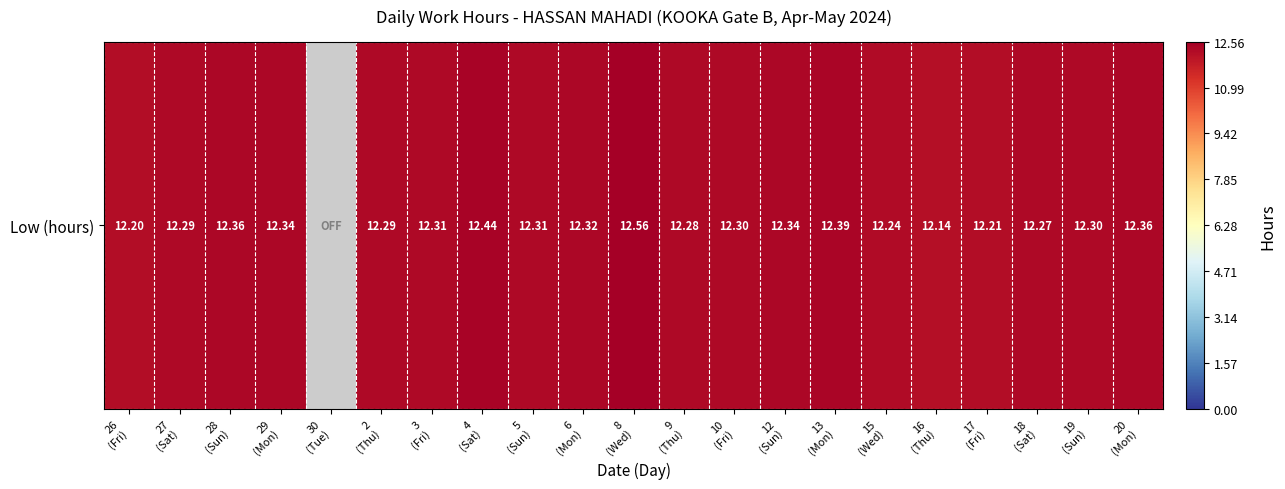

What is the difference between the second highest and minimum values?

12.4